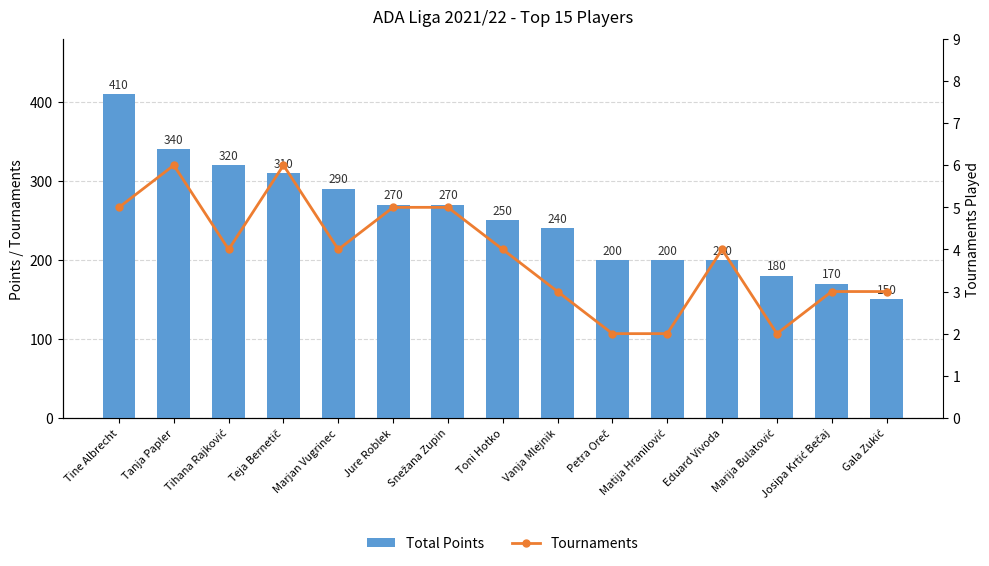

What is the sum of all Tournaments values?

58